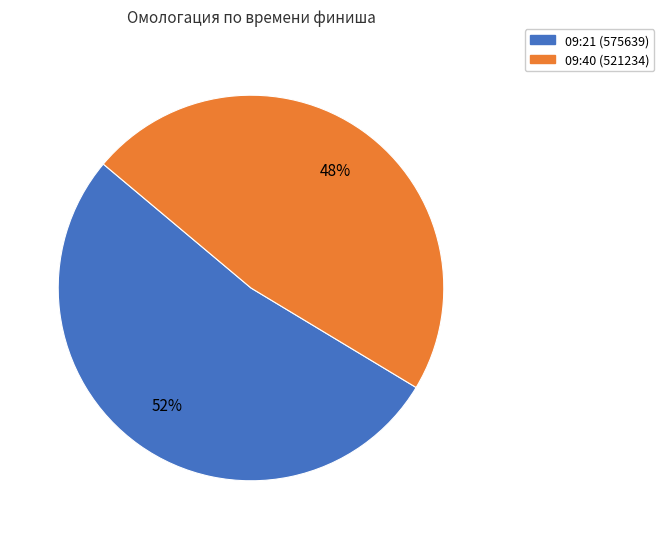

To the nearest percent, what is the combined percentage of 09:40 (521234) and 09:21 (575639)?

100%